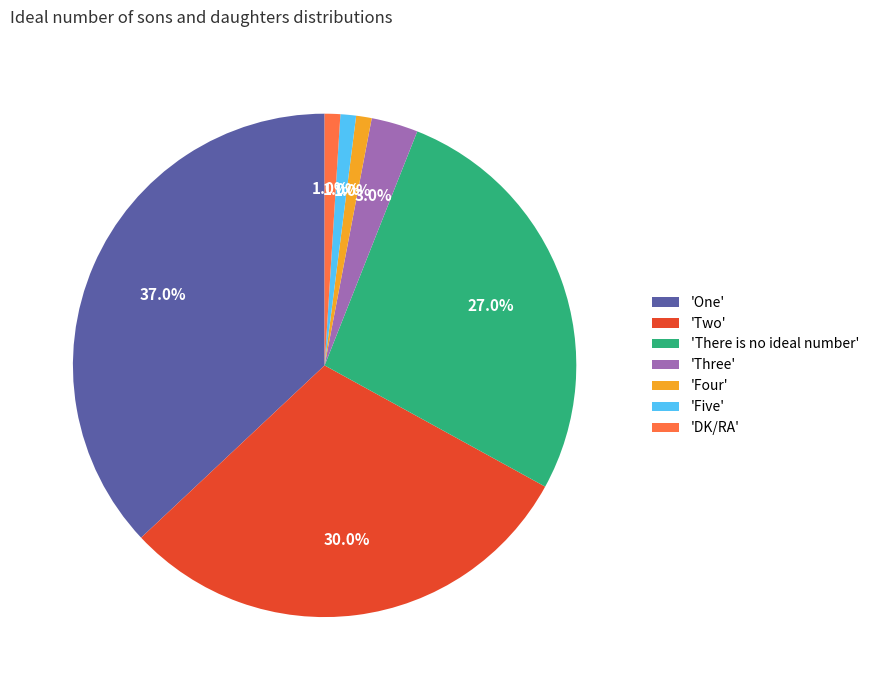

To the nearest percent, what is the average slice percentage?

14%